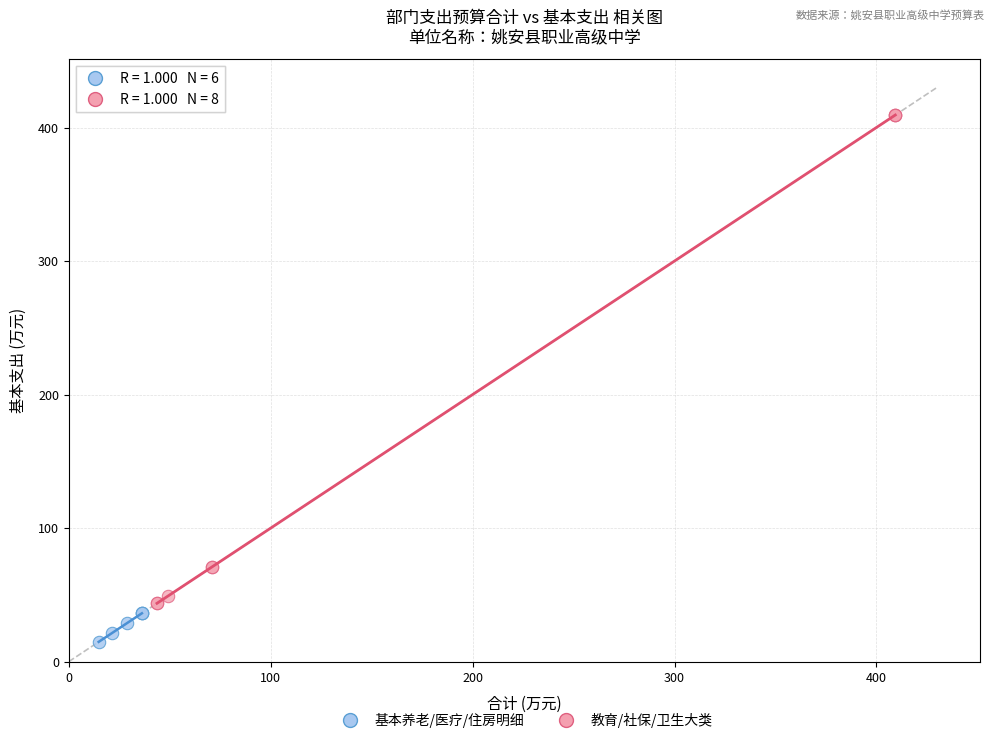

Which series reaches the maximum Y coordinate?

教育/社保/卫生大类